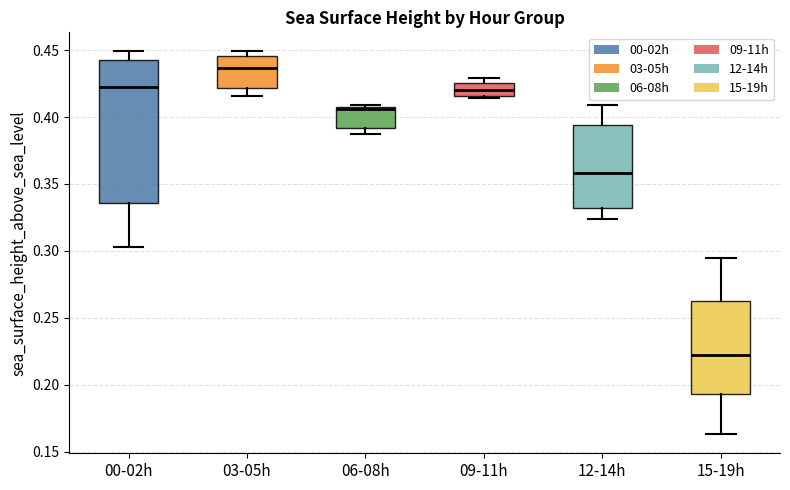

Which box has the highest median line?

03-05h